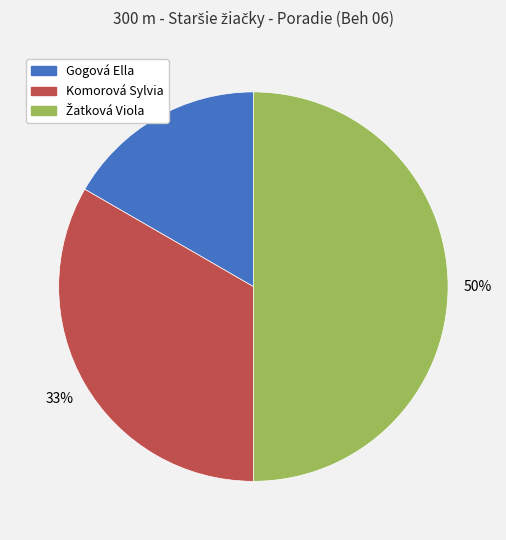

How many slices are in this pie chart?

3